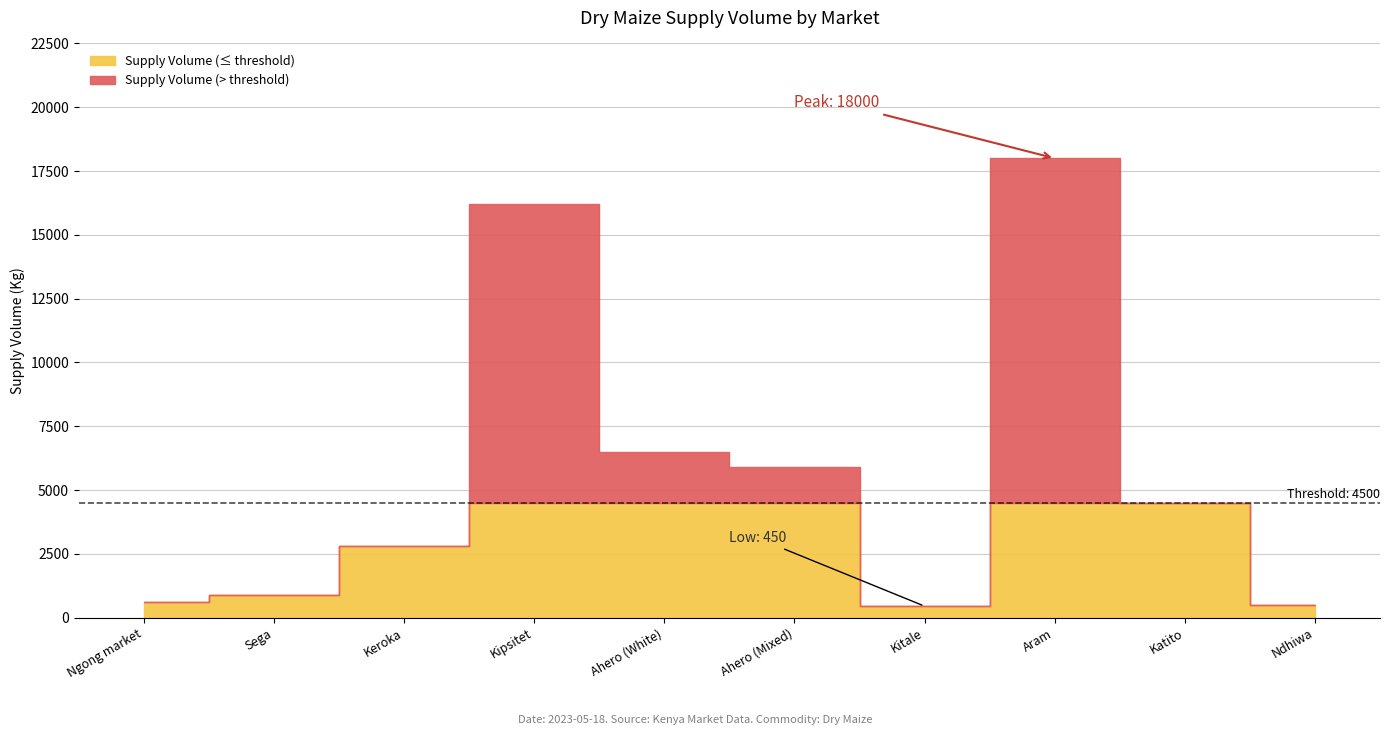

Does the chart display data point markers on the line(s)?

No